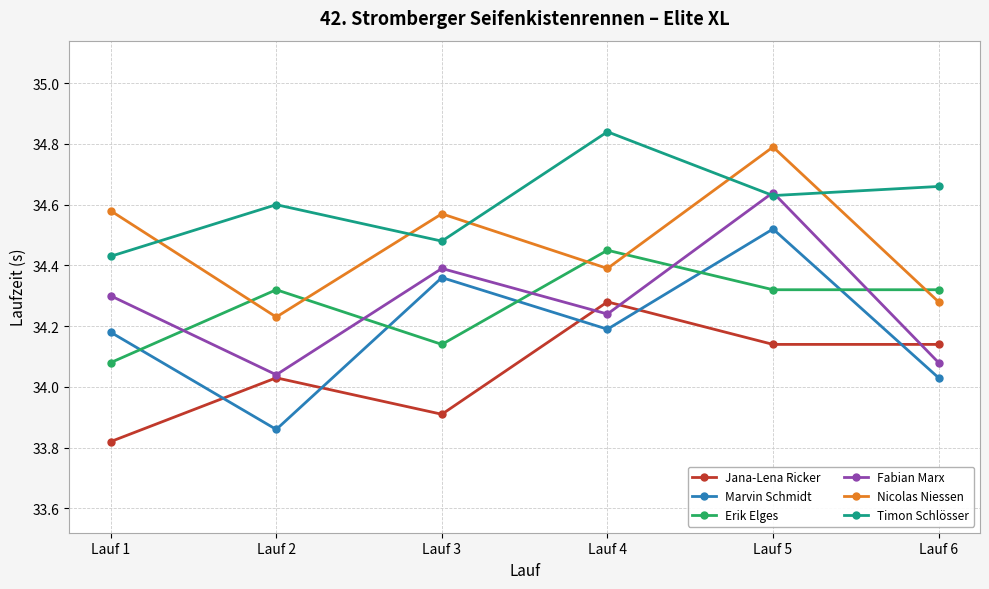

How many intersections are there between Jana-Lena Ricker and Marvin Schmidt?

5